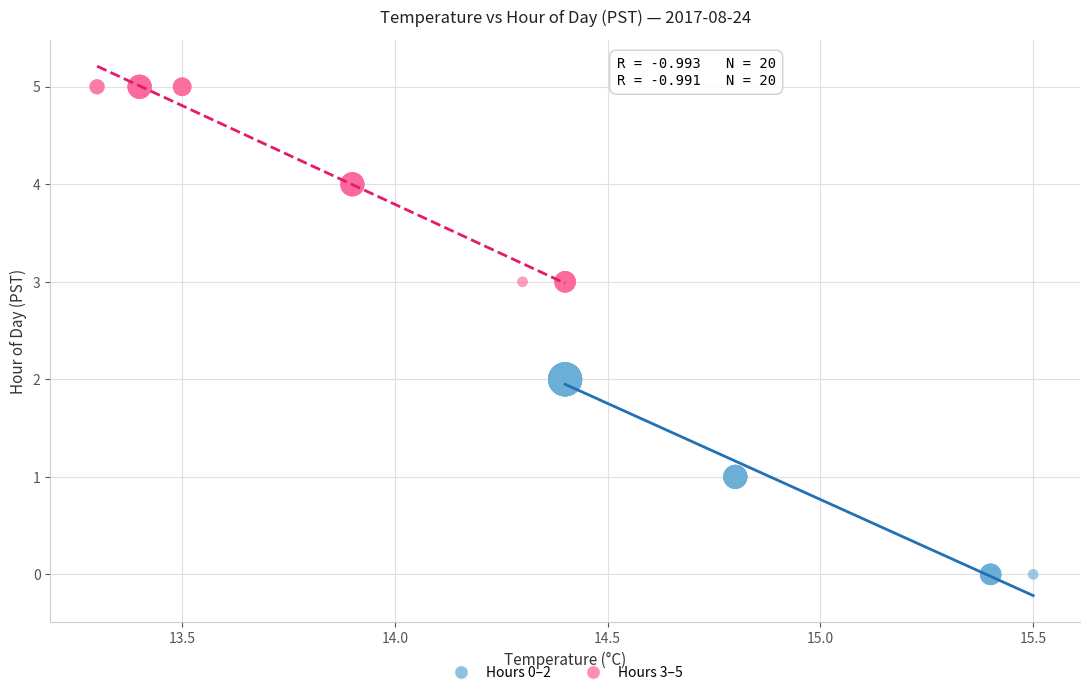

Which series contains the lowest Y value?

Hours 0–2